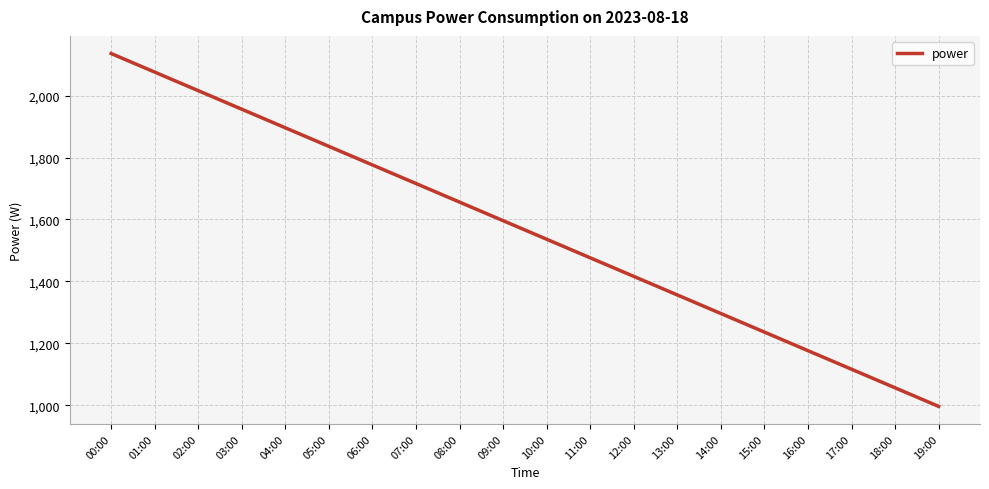

Is it true that the value at 13:00 is 1356?

True